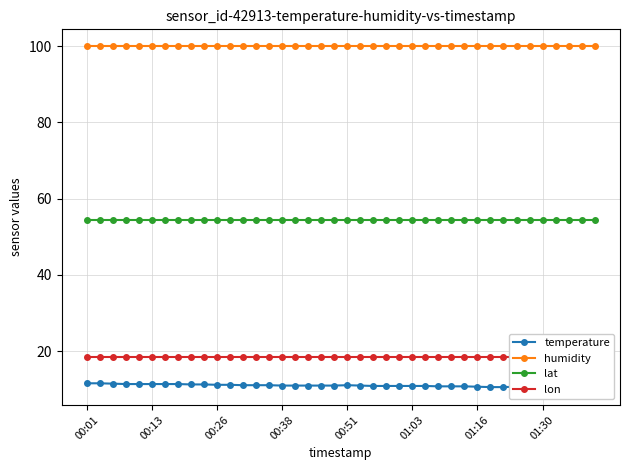

Reading right to left, transcribe all the data shown in this chart.

temperature: 10.5	10.4	10.5	10.5	10.6	10.6	10.7	10.6	10.6	10.7	10.8	10.8	10.8	10.9	10.9	10.9	10.9	10.9	11.0	11.1	11.0	11.0	11.0	11.0	11.0	11.1	11.1	11.1	11.2	11.2	11.3	11.3	11.4	11.4	11.4	11.4	11.4	11.5	11.6	11.6
humidity: 99.9	99.9	99.9	99.9	99.9	99.9	99.9	99.9	99.9	99.9	99.9	99.9	99.9	99.9	99.9	99.9	99.9	99.9	99.9	99.9	99.9	99.9	99.9	99.9	99.9	99.9	99.9	99.9	99.9	99.9	99.9	99.9	99.9	99.9	99.9	99.9	99.9	99.9	99.9	99.9
lat: 54.3	54.3	54.3	54.3	54.3	54.3	54.3	54.3	54.3	54.3	54.3	54.3	54.3	54.3	54.3	54.3	54.3	54.3	54.3	54.3	54.3	54.3	54.3	54.3	54.3	54.3	54.3	54.3	54.3	54.3	54.3	54.3	54.3	54.3	54.3	54.3	54.3	54.3	54.3	54.3
lon: 18.6	18.6	18.6	18.6	18.6	18.6	18.6	18.6	18.6	18.6	18.6	18.6	18.6	18.6	18.6	18.6	18.6	18.6	18.6	18.6	18.6	18.6	18.6	18.6	18.6	18.6	18.6	18.6	18.6	18.6	18.6	18.6	18.6	18.6	18.6	18.6	18.6	18.6	18.6	18.6